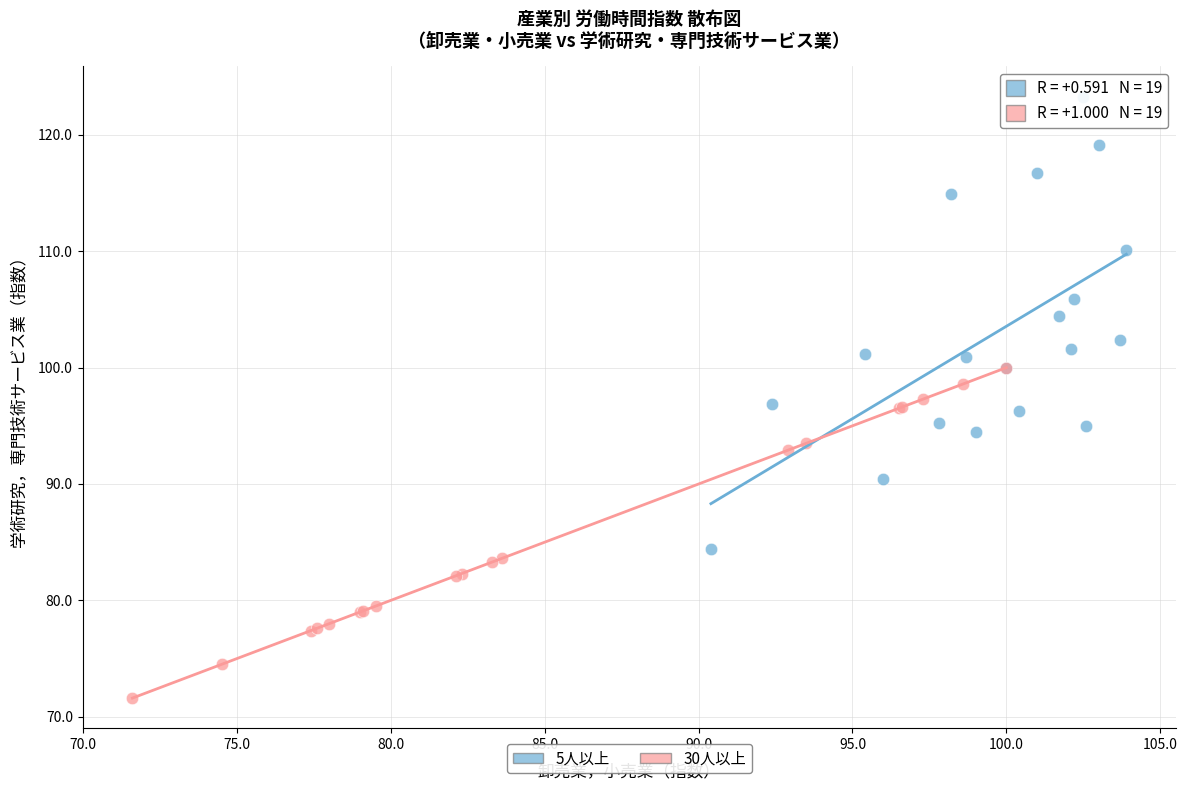

What are all the series names shown in the legend?

5人以上, 30人以上